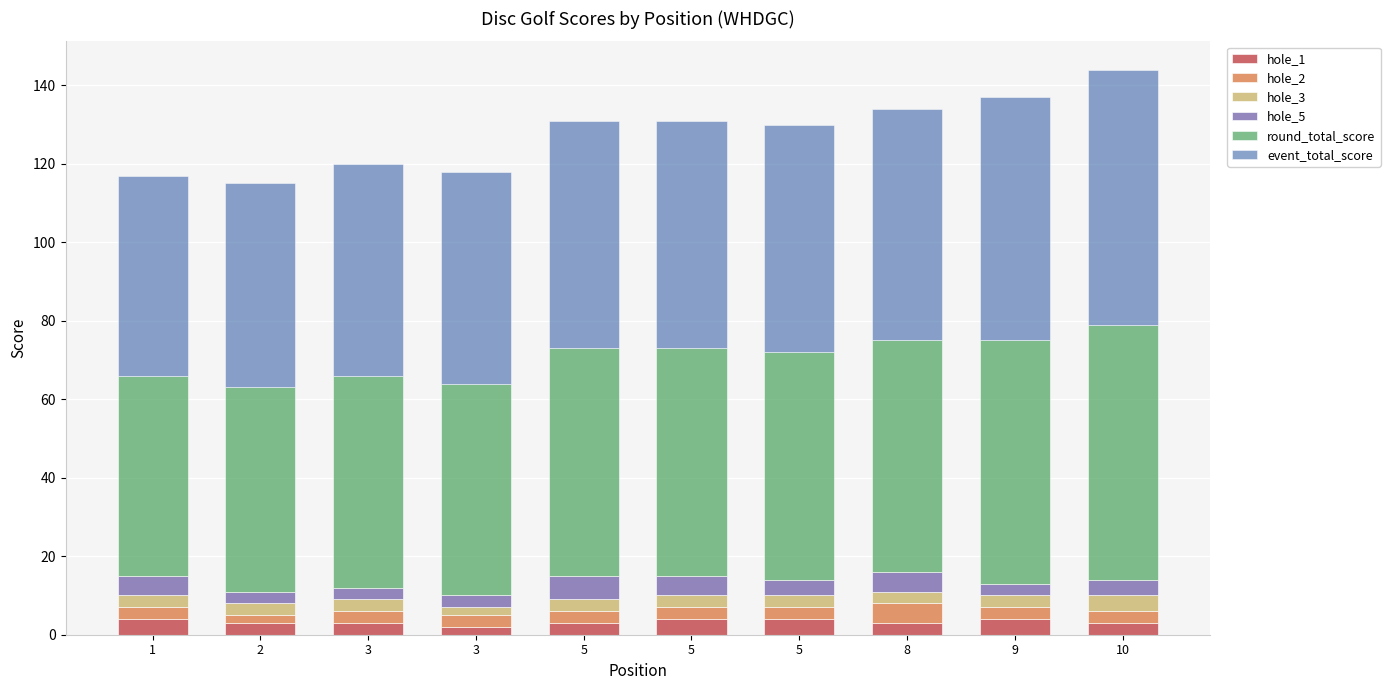

Are the bars horizontal?

No